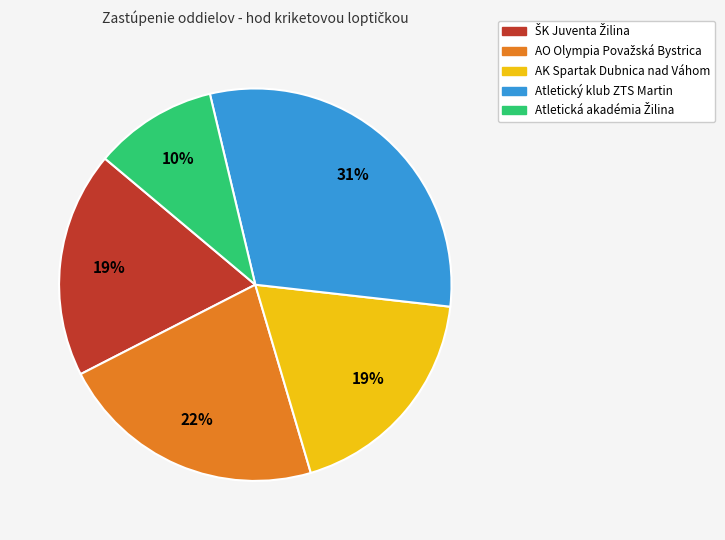

Is AK Spartak Dubnica nad Váhom the majority of the pie?

No